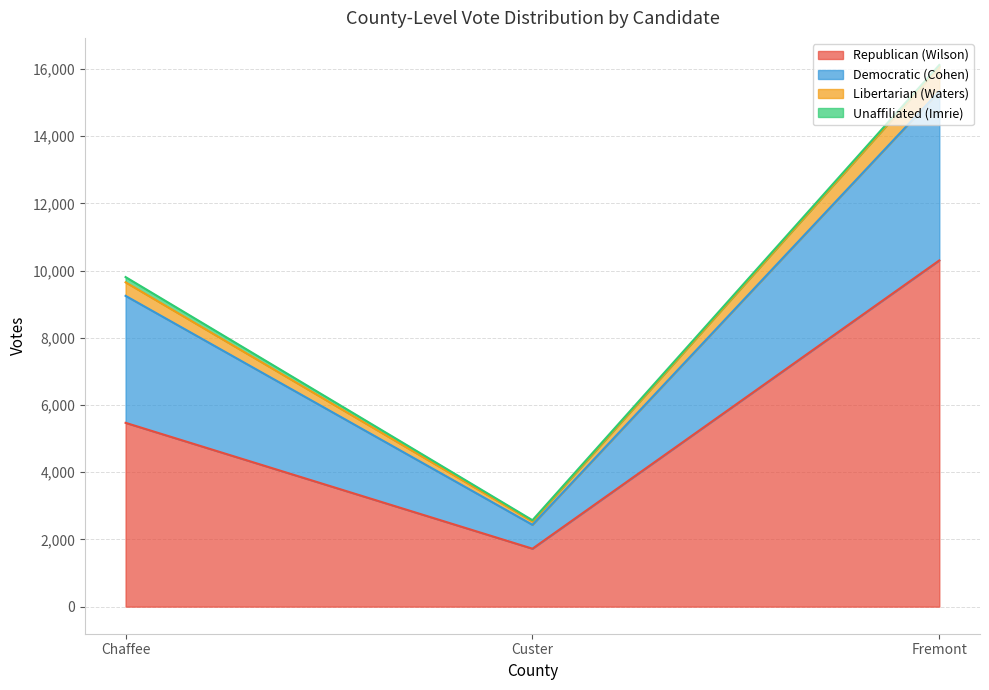

Where is Republican (Wilson) nearest to the value 6014?

Chaffee